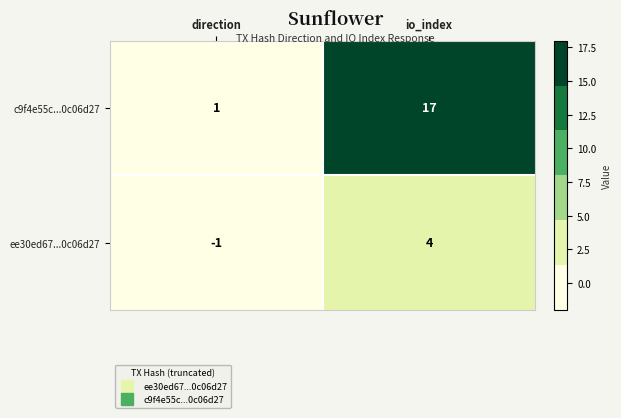

Where is ee30ed67...0c06d27 nearest to the value 1?

direction